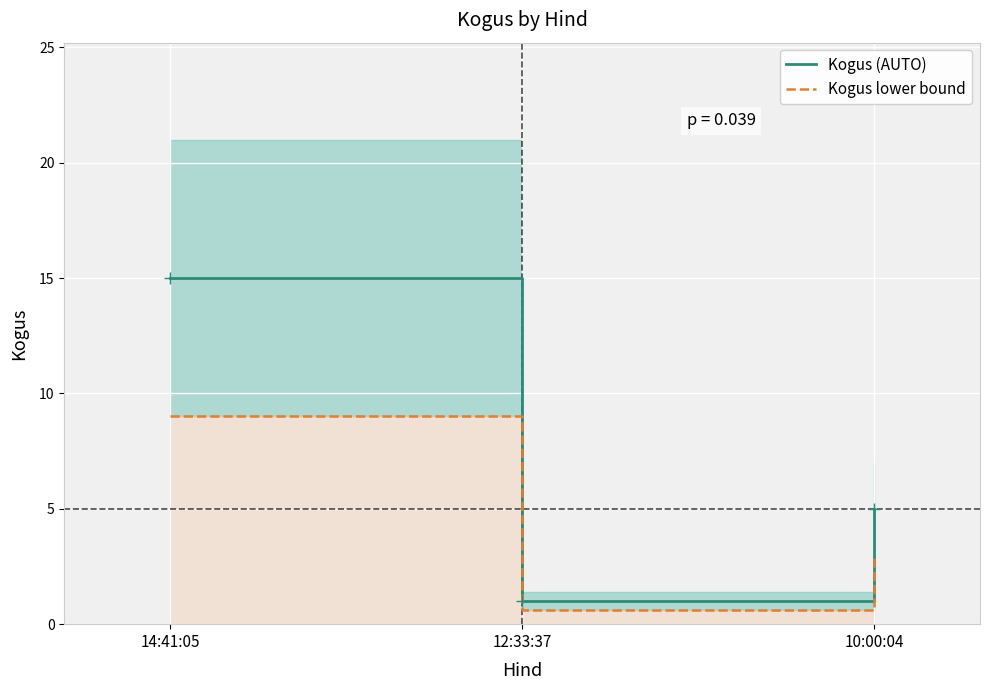

Is it true that Kogus lower bound equals 3.0 at 10:00:04?

True